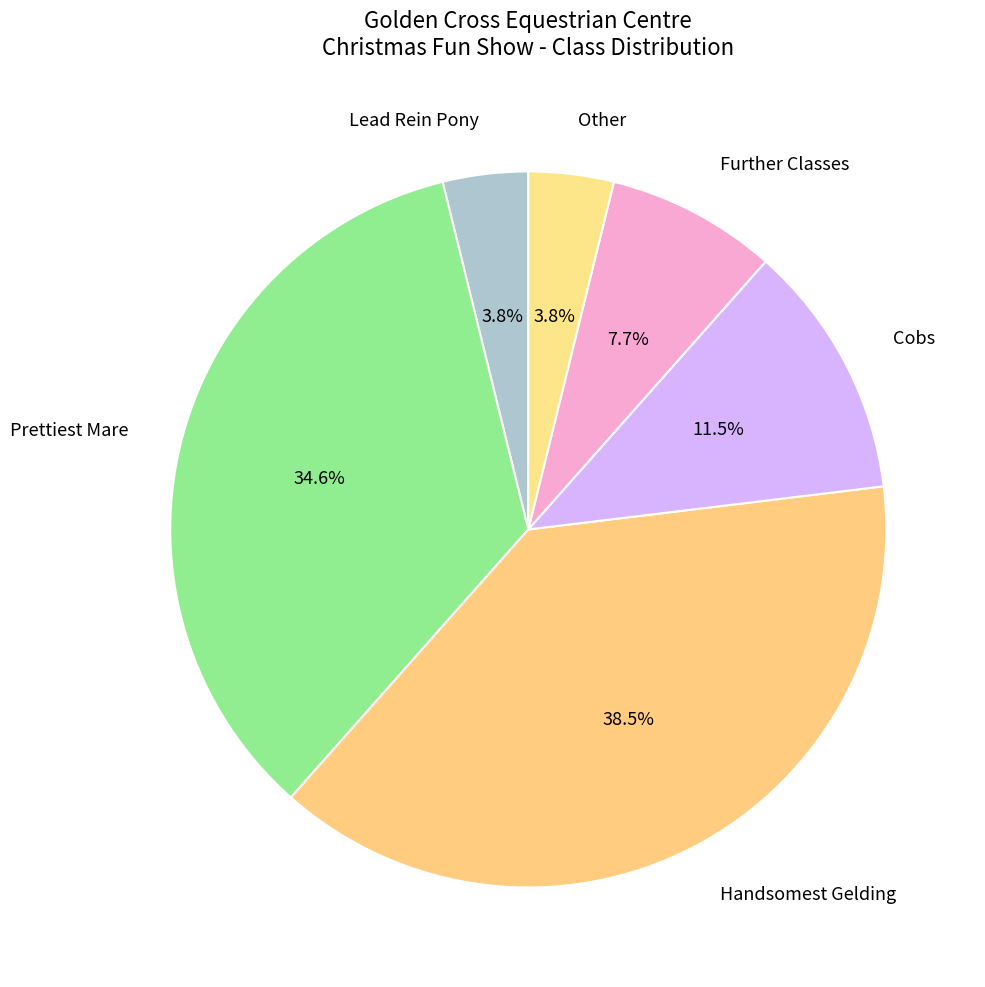

Combined, do Further Classes and Cobs account for over 50%?

No